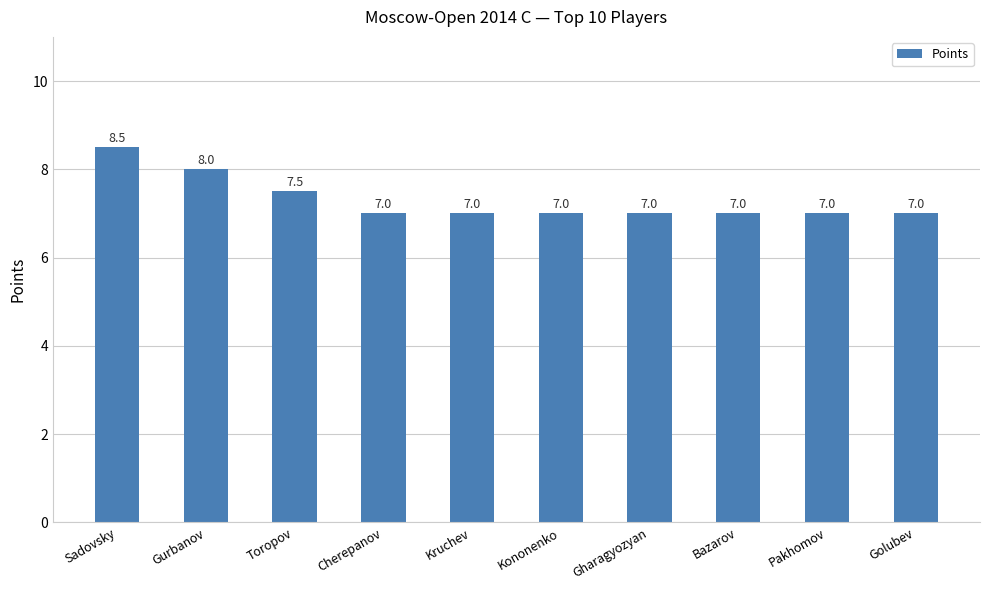

What is the ratio of the value at Bazarov to the value at Golubev?

1.0